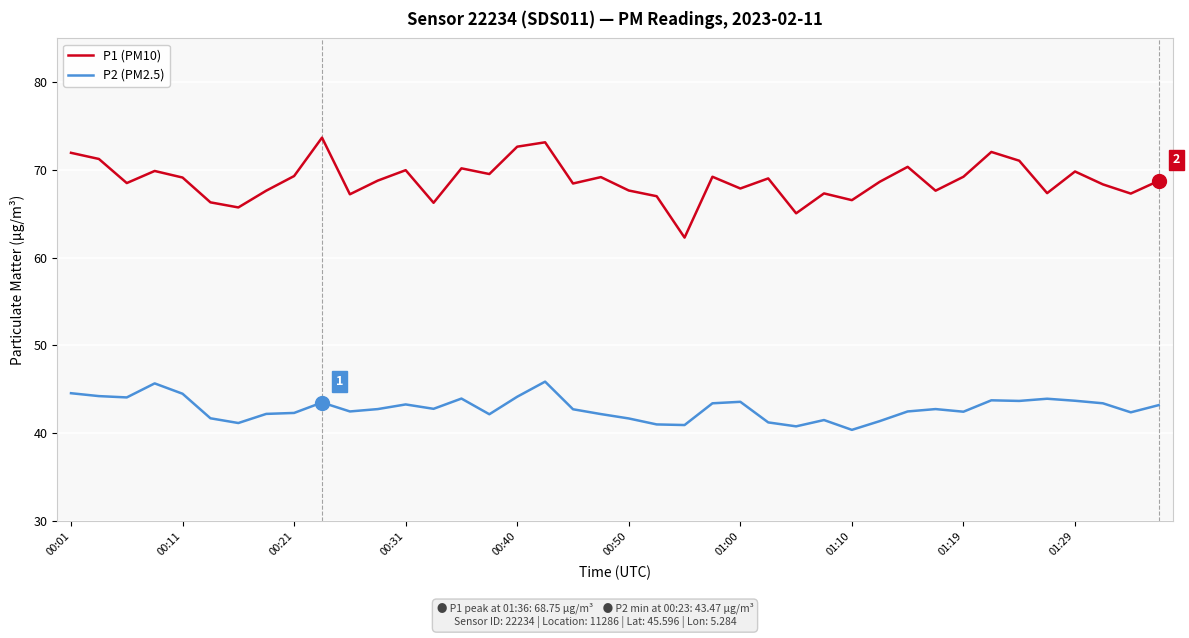

Which series has the widest spread of values?

P1 (PM10)